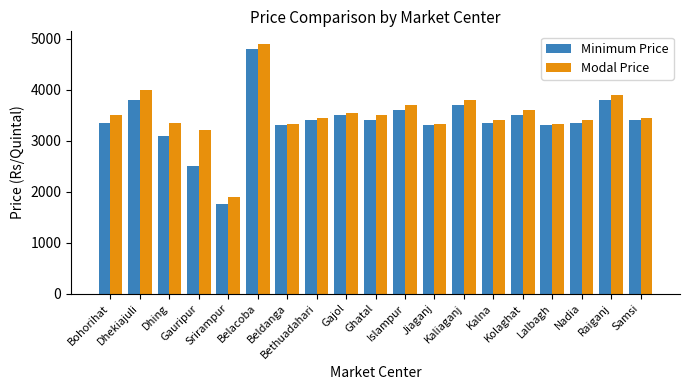

What is the total value across all series at Samsi?

6850